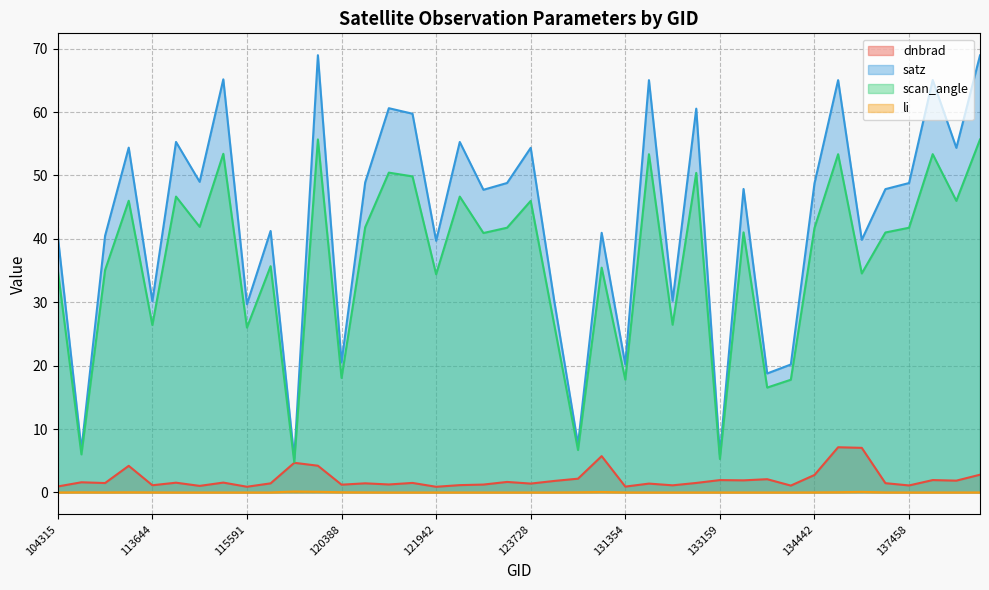

What value does the satz series have at 137458?

48.8